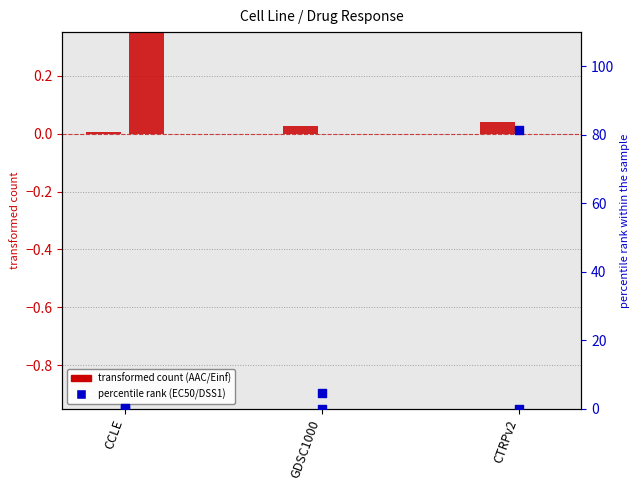

At how many categories does at least one series exceed 40?

1